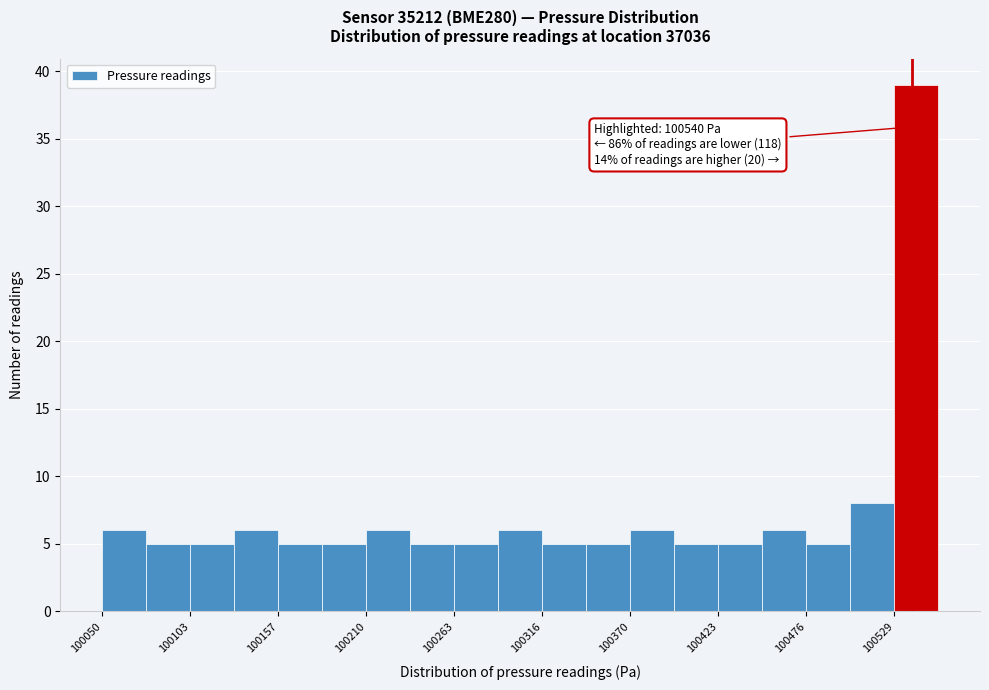

Around what value on the x-axis is the tallest bar? Give the approximate position of its centre, as read against the axis.

100540